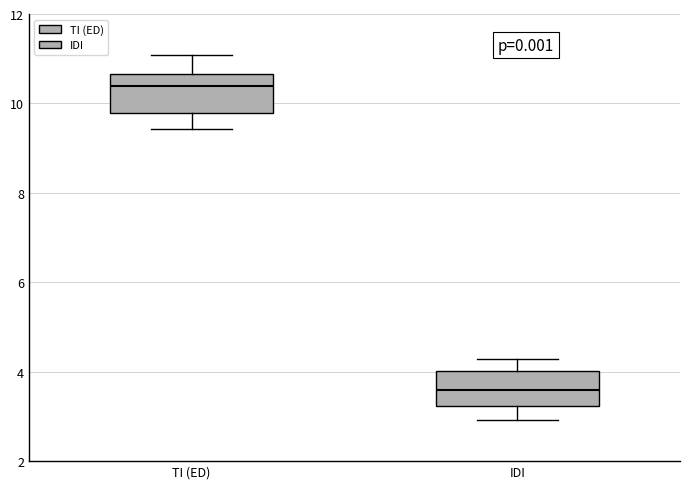

Reading left to right, read every box against the y-axis: the position of its median line, the range the box covers, and the ends of its whiskers. The values are not printed on the chart, so give them approximately, as read against the axis.

TI (ED): median 10.4, box 9.8 to 10.6, whiskers 9.4 to 11.0
IDI: median 3.6, box 3.2 to 4.0, whiskers 3.0 to 4.2